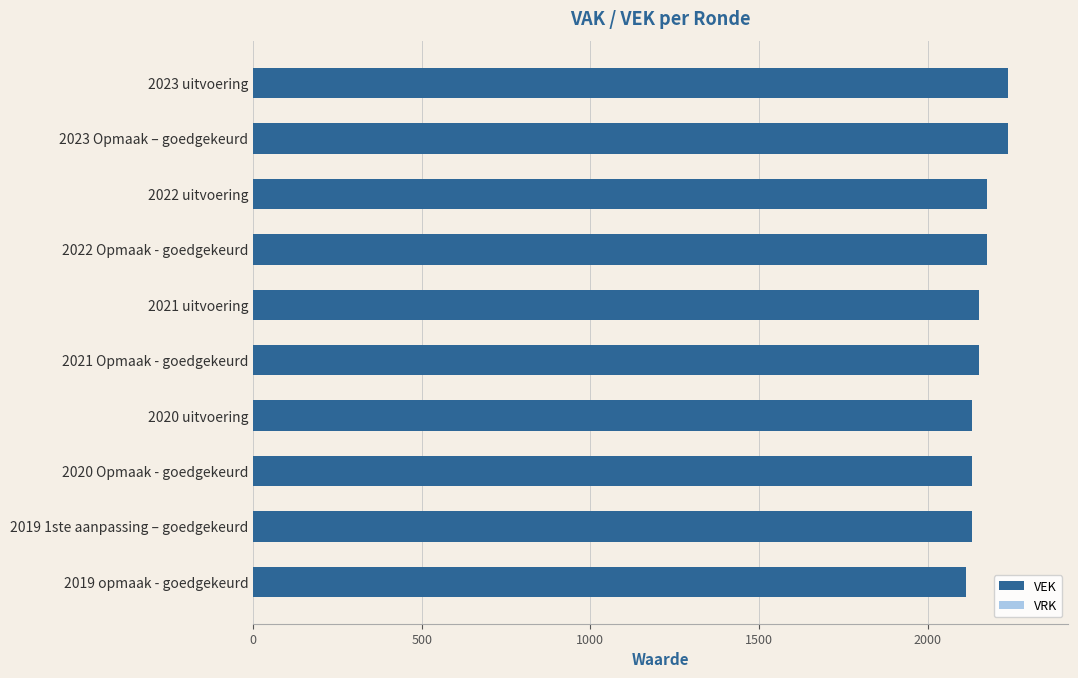

What is the greatest value displayed?

2238